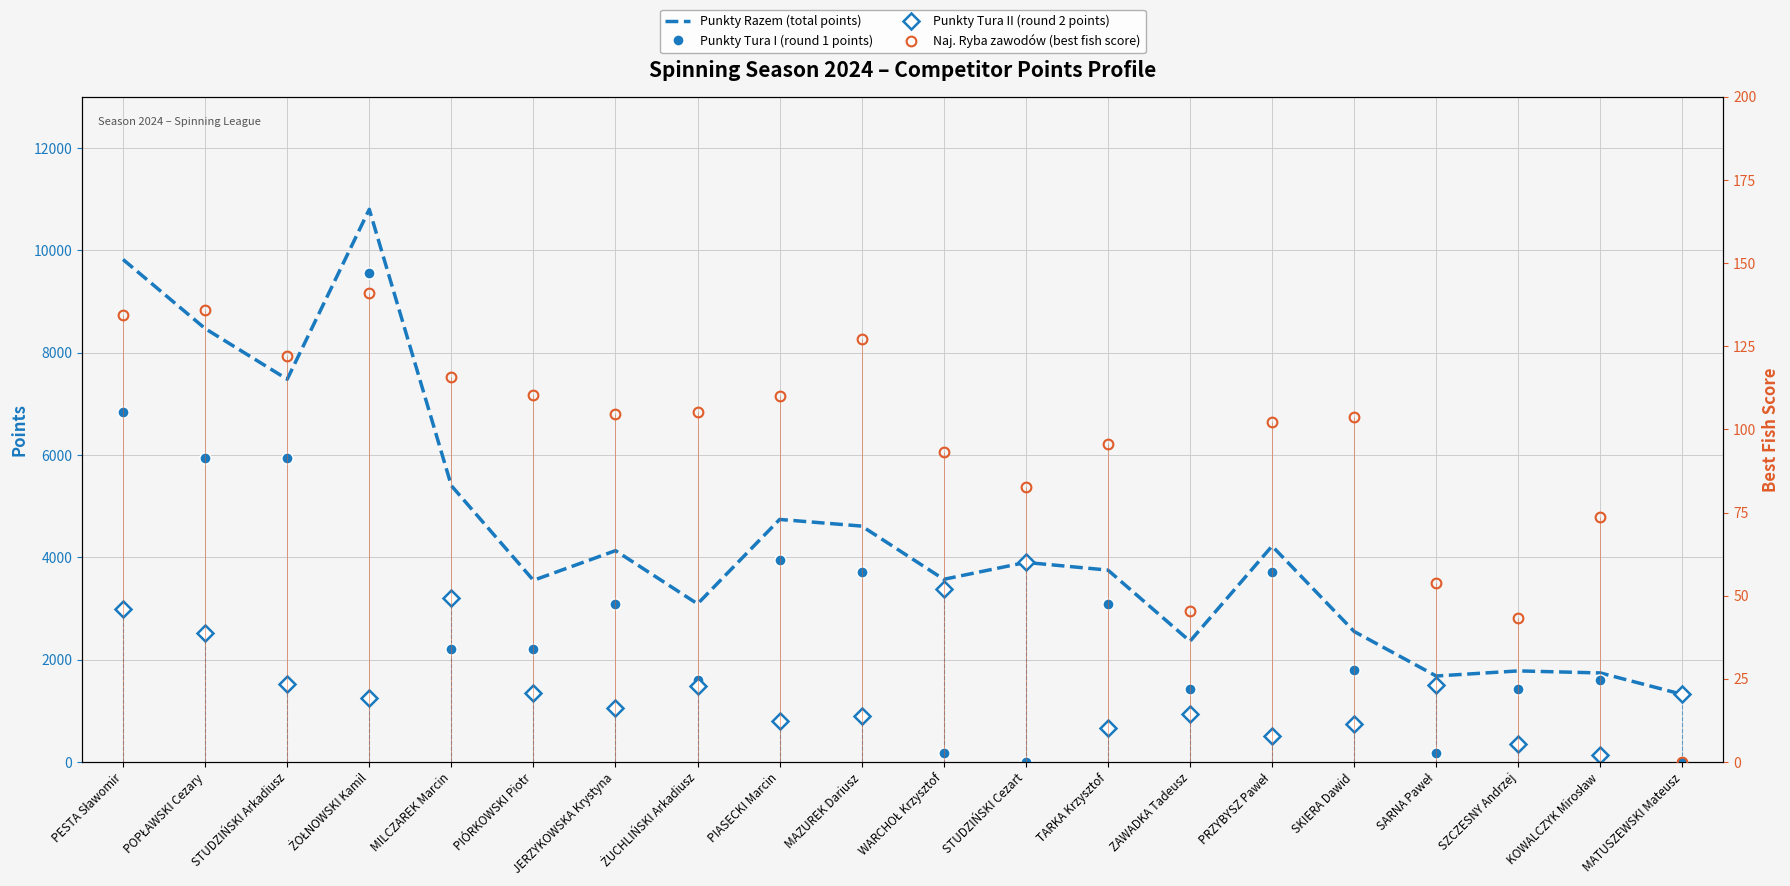

True or false: Punkty Razem (total points) has more than 2 points higher than both neighbors.

True